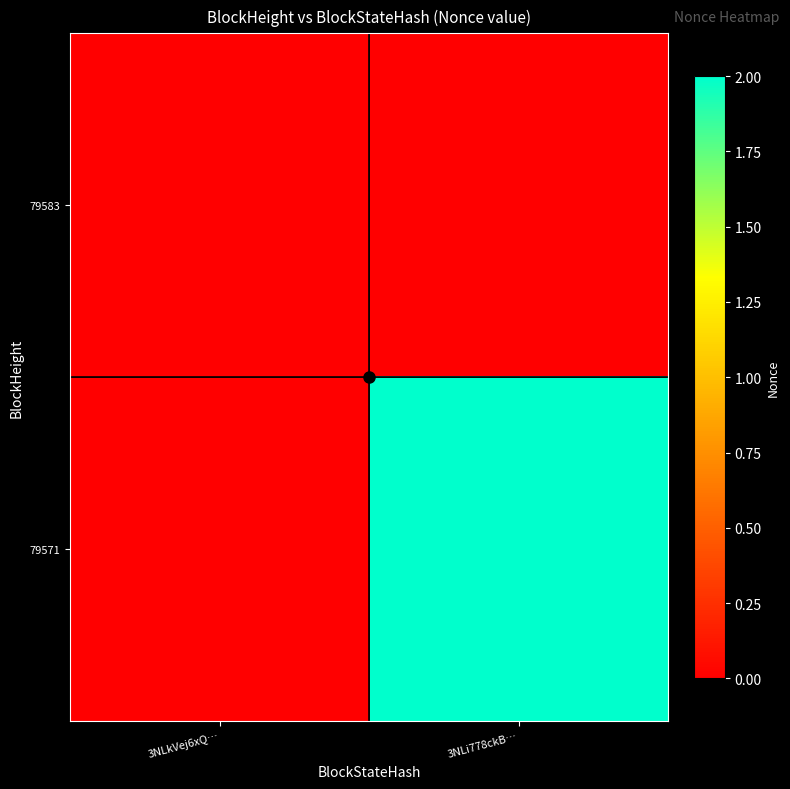

What is the greatest value displayed?

2.0